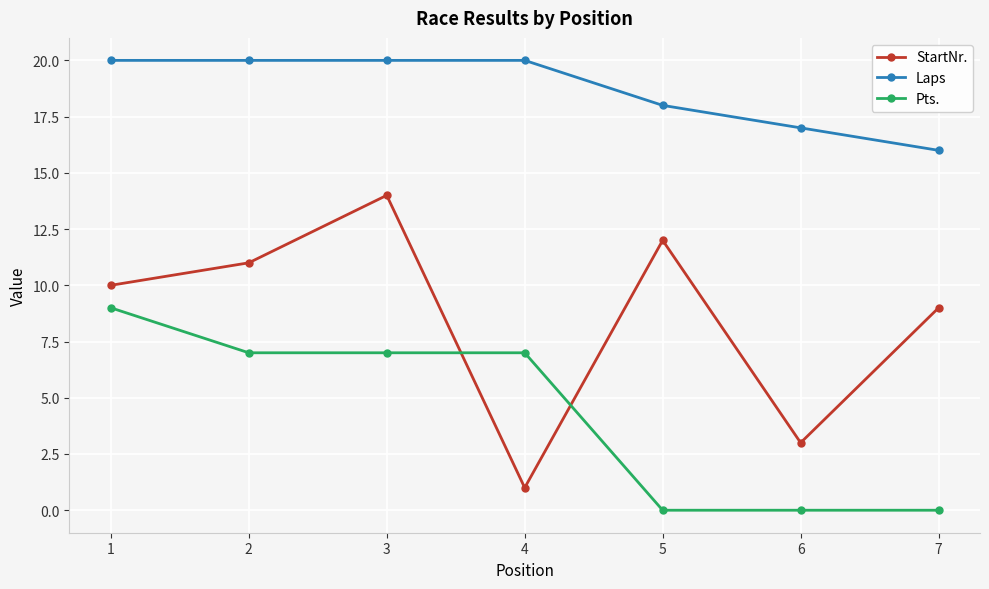

Which series changed the most between 5 and 6?

StartNr.